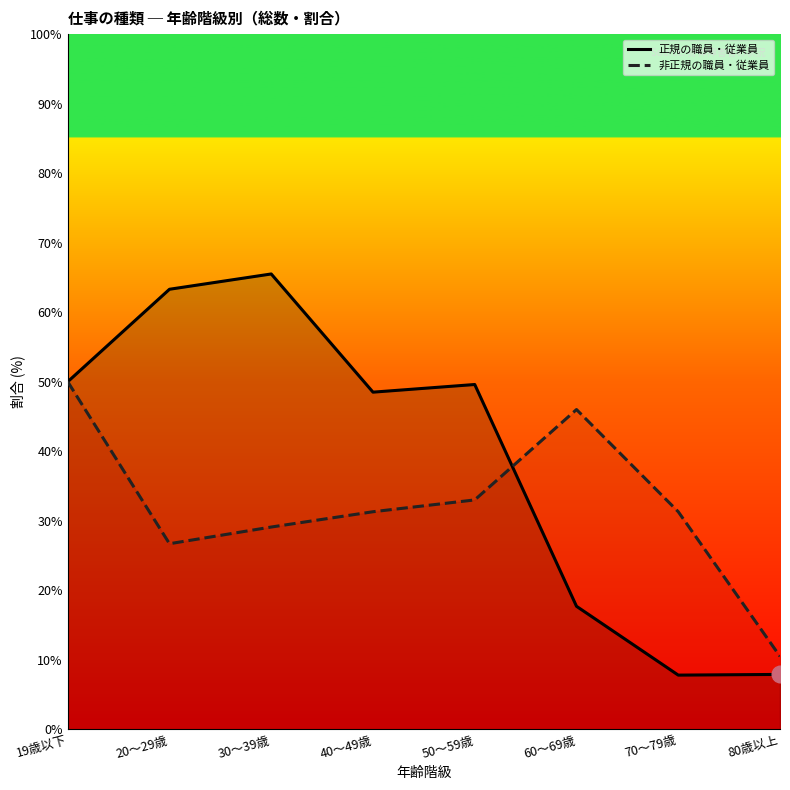

How many series are shown in this chart?

2